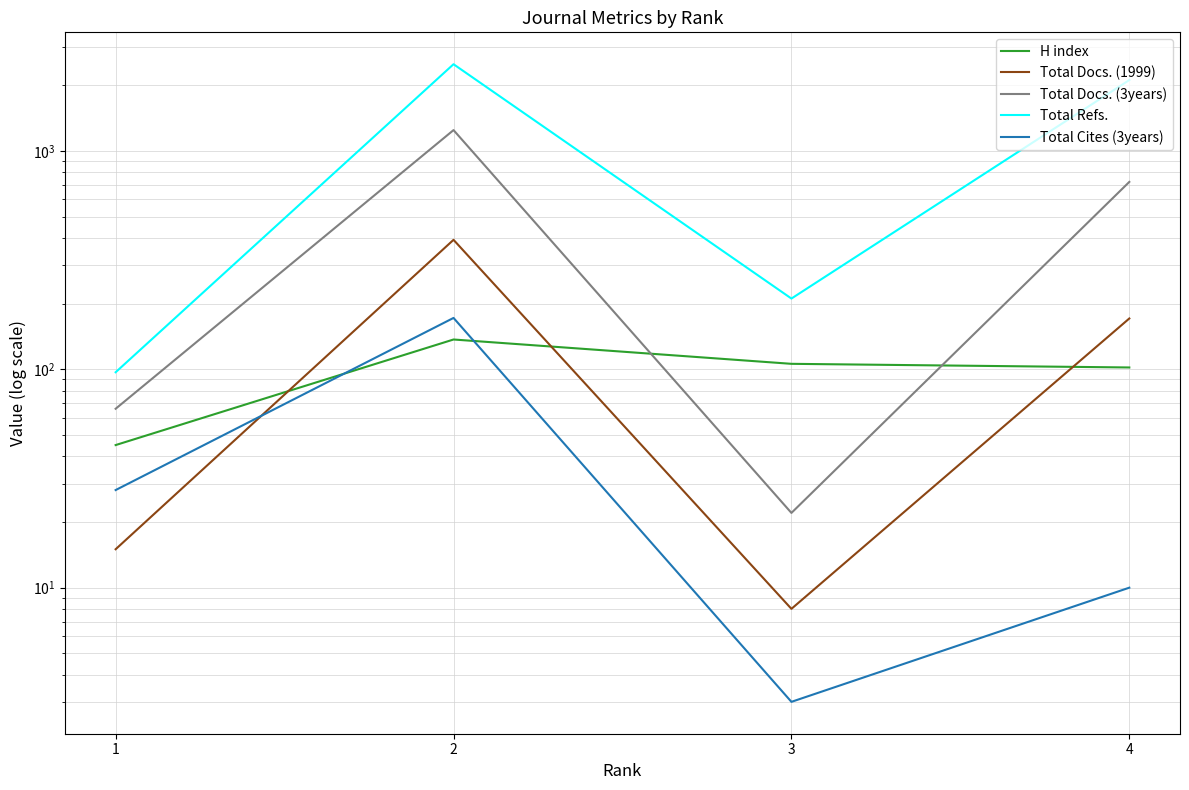

Reading left to right, extract all data points from this chart.

H index: 1=45	2=137	3=106	4=102
Total Docs. (1999): 1=15	2=392	3=8	4=171
Total Docs. (3years): 1=66	2=1247	3=22	4=722
Total Refs.: 1=97	2=2498	3=211	4=2114
Total Cites (3years): 1=28	2=172	3=3	4=10